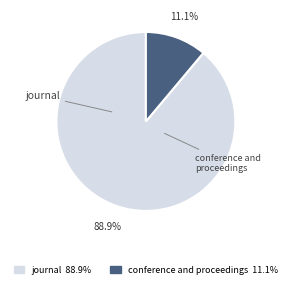

Is conference and proceedings the majority of the pie?

No